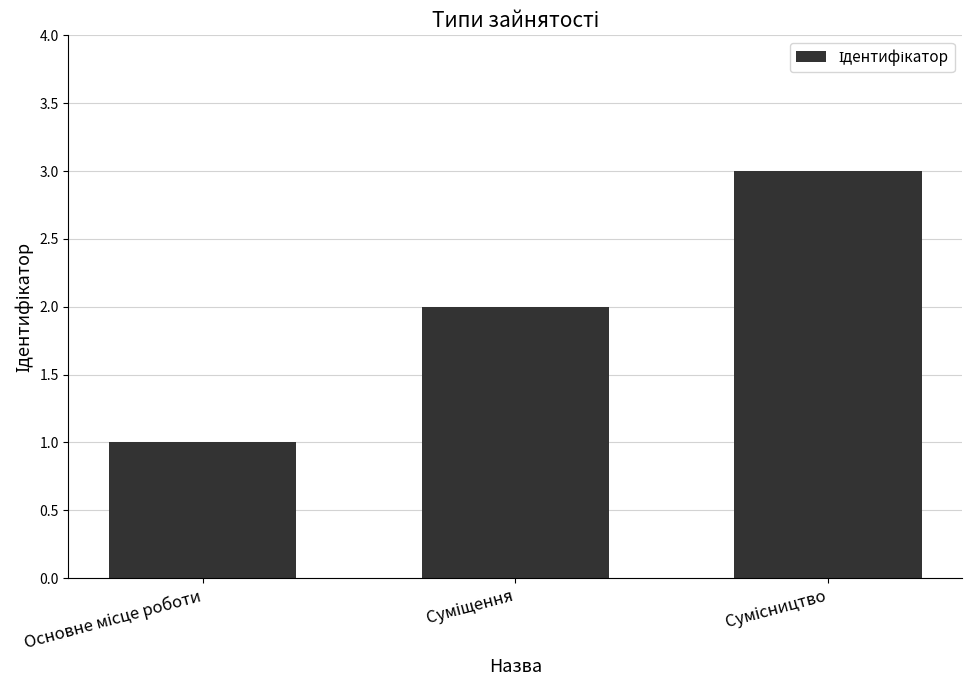

What is the value of the 1st bar from the left?

1